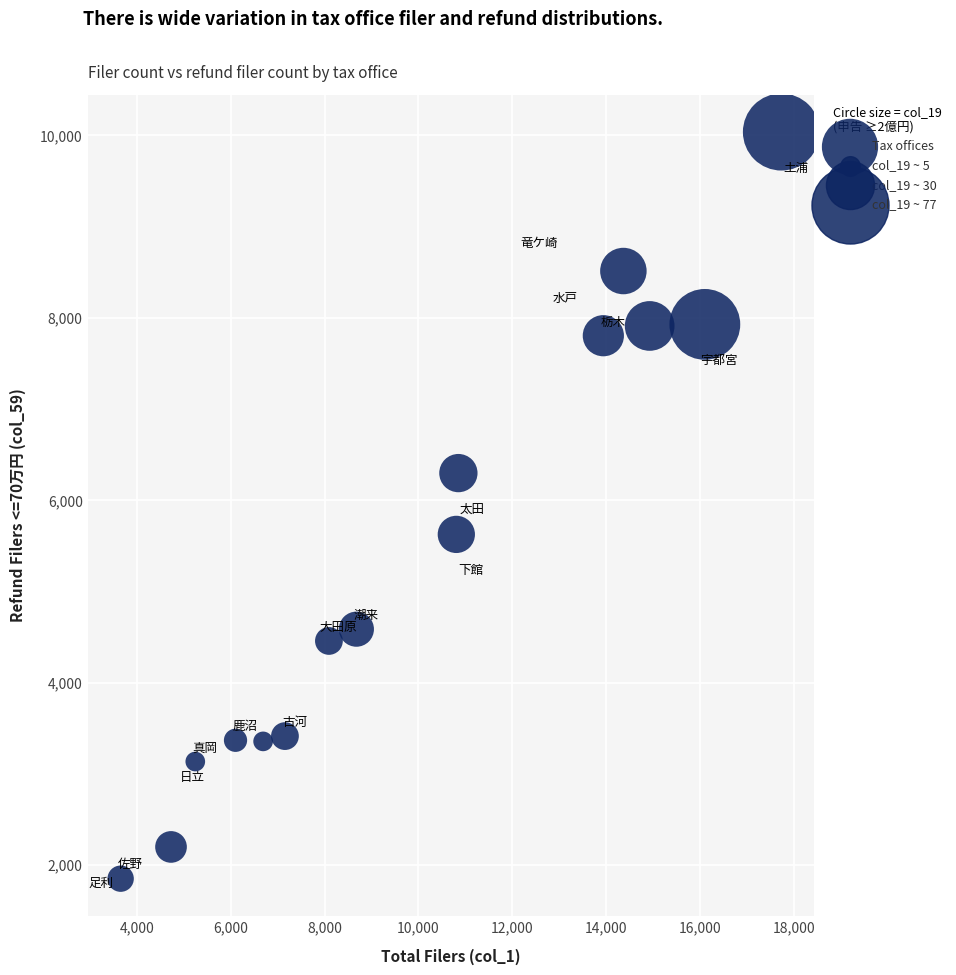

What is the range of Y values (max minus min)?

8185